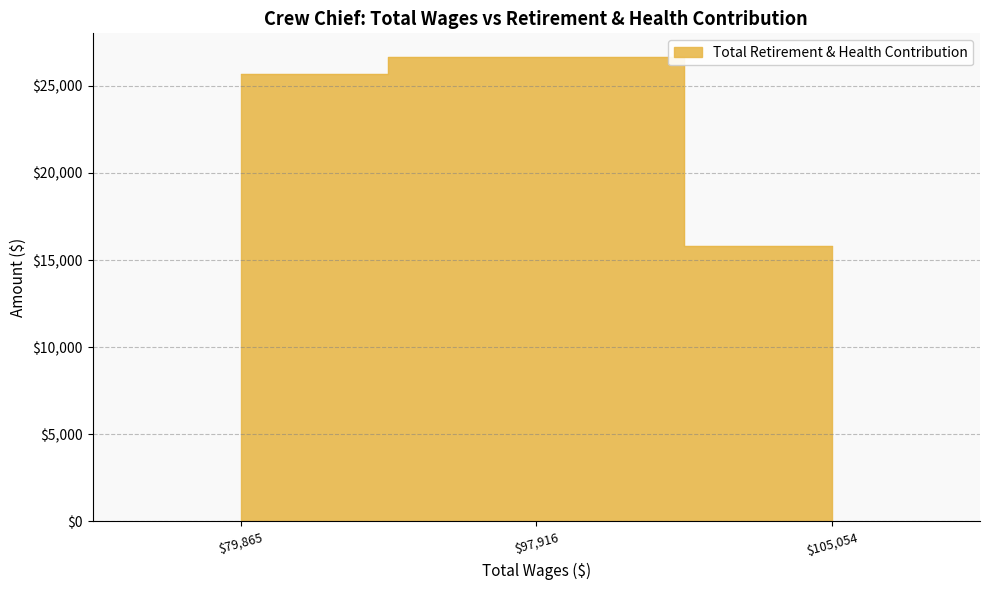

What is the sum of all values?

68145